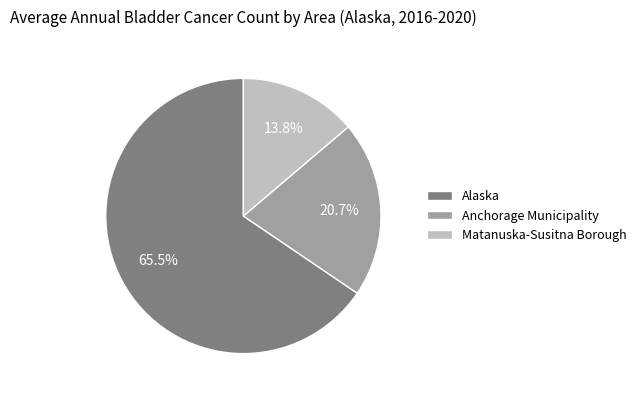

Count the number of slices in the pie.

3